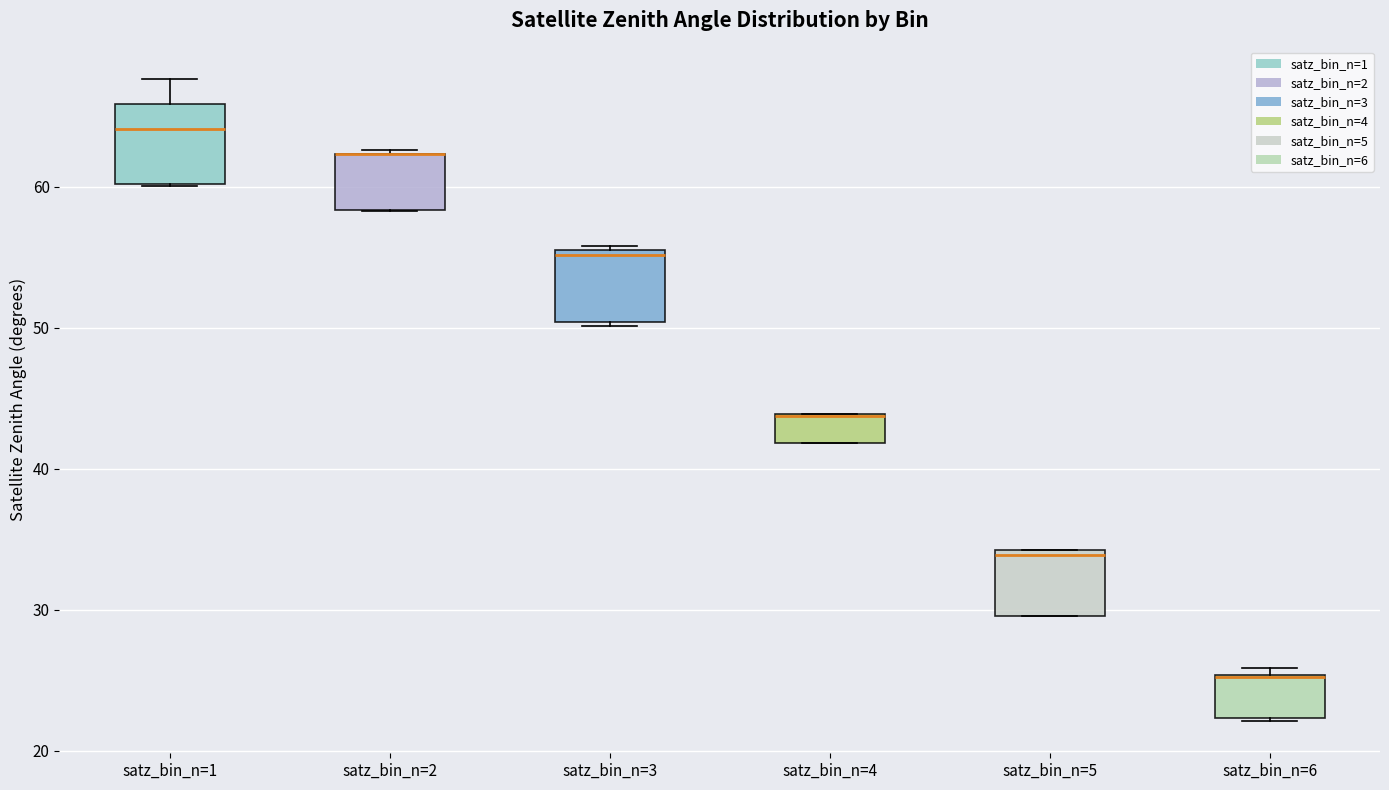

Reading left to right, transcribe this box plot: for each box, give where its median line is, the range the box spans, and where its two whiskers end, as read against the y-axis. The values are not printed on the chart, so give them approximately, as read against the axis.

satz_bin_n=1: median 64, box 60 to 66, whiskers 60 to 68
satz_bin_n=2: median 62 (drawn on the box's upper edge), box 58 to 62, whiskers 58 to 63
satz_bin_n=3: median 55, box 50 to 56, whiskers 50 to 56
satz_bin_n=4: median 44 (drawn on the box's upper edge), box 42 to 44, whiskers 42 to 44
satz_bin_n=5: median 34 (just below the box's upper edge), box 30 to 34, whiskers 30 to 34
satz_bin_n=6: median 25 (drawn on the box's upper edge), box 22 to 25, whiskers 22 to 26